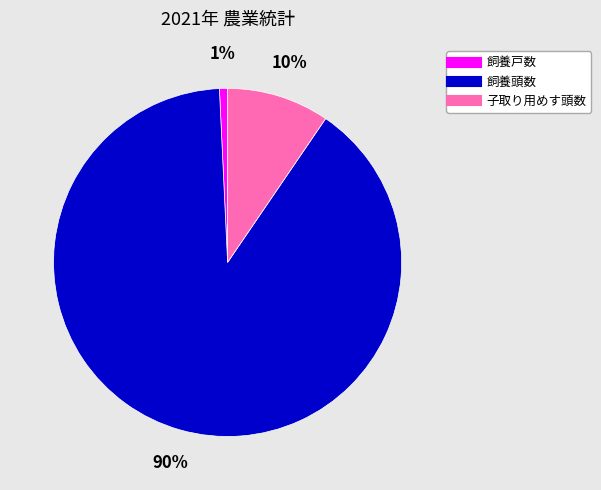

Is it true that 子取り用めす頭数 is 10% of the pie?

True